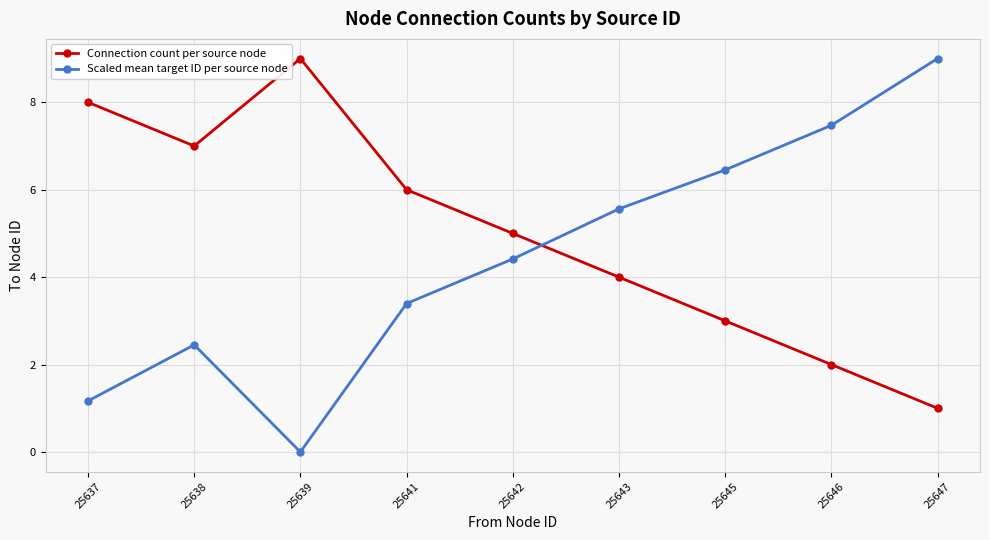

What is the maximum value for Scaled mean target ID per source node?

9.0